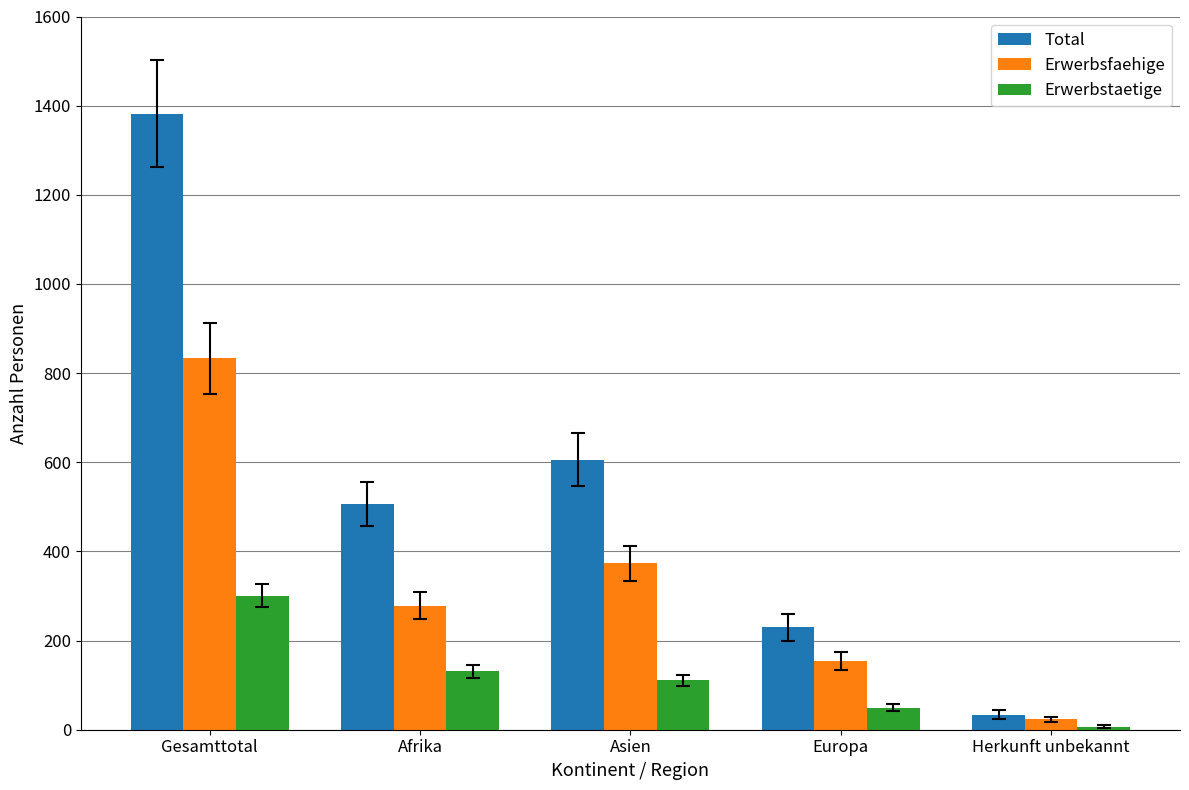

Is it true that Erwerbsfaehige equals 46 at Europa?

False